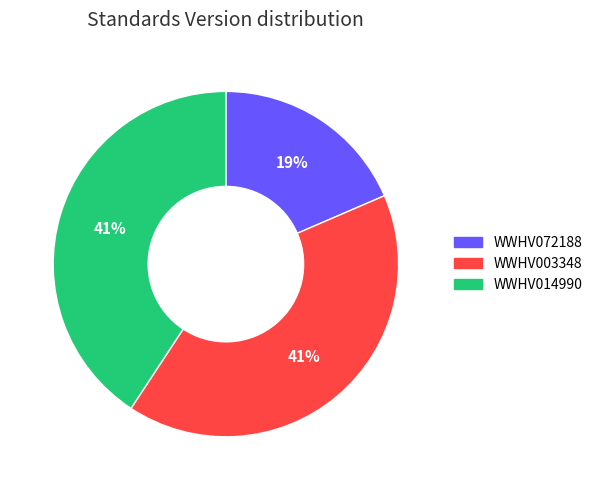

What percentage is the WWHV072188 slice, to the nearest percent?

19%